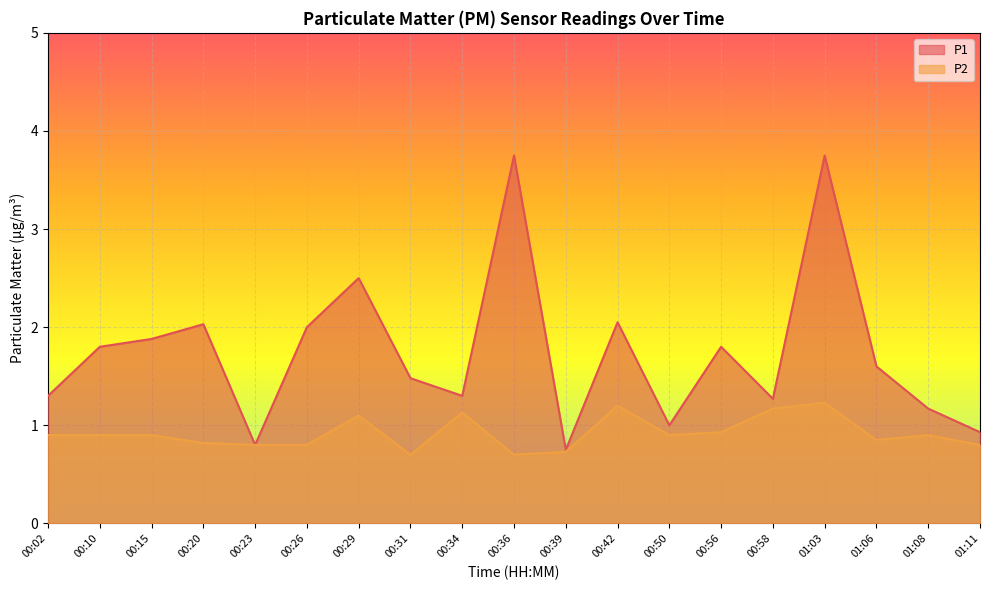

Where is the first local maximum for P2?

00:29